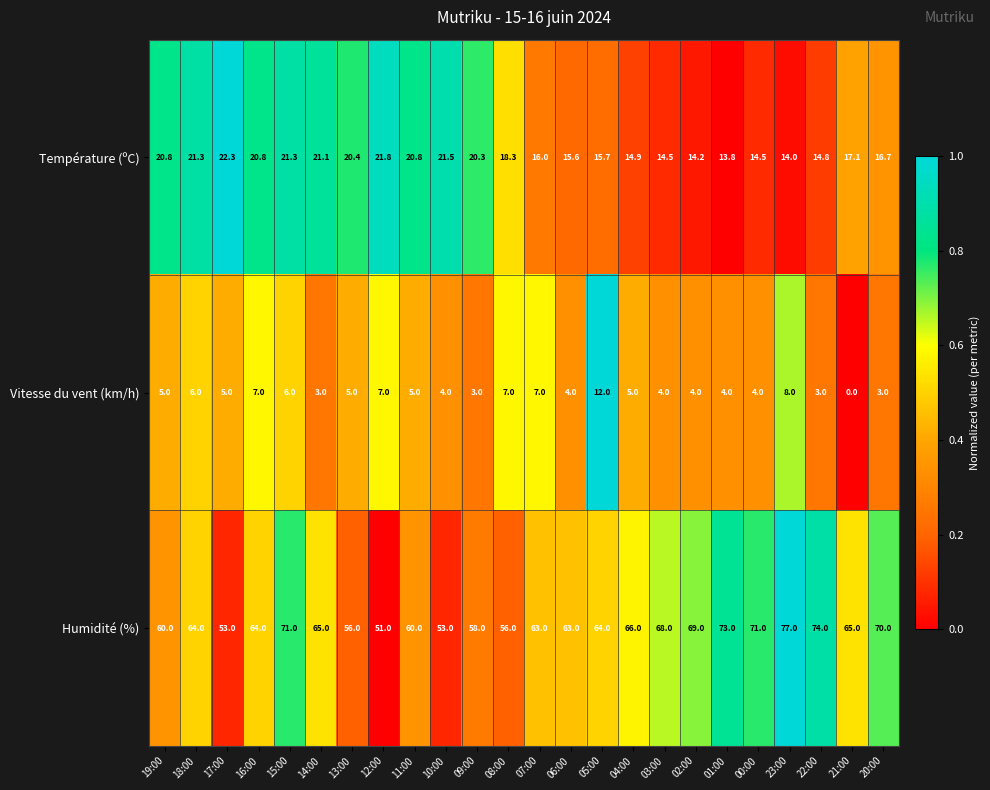

Is the value of Température (ºC) at 09:00 greater than the value of Humidité (%) at 00:00?

No